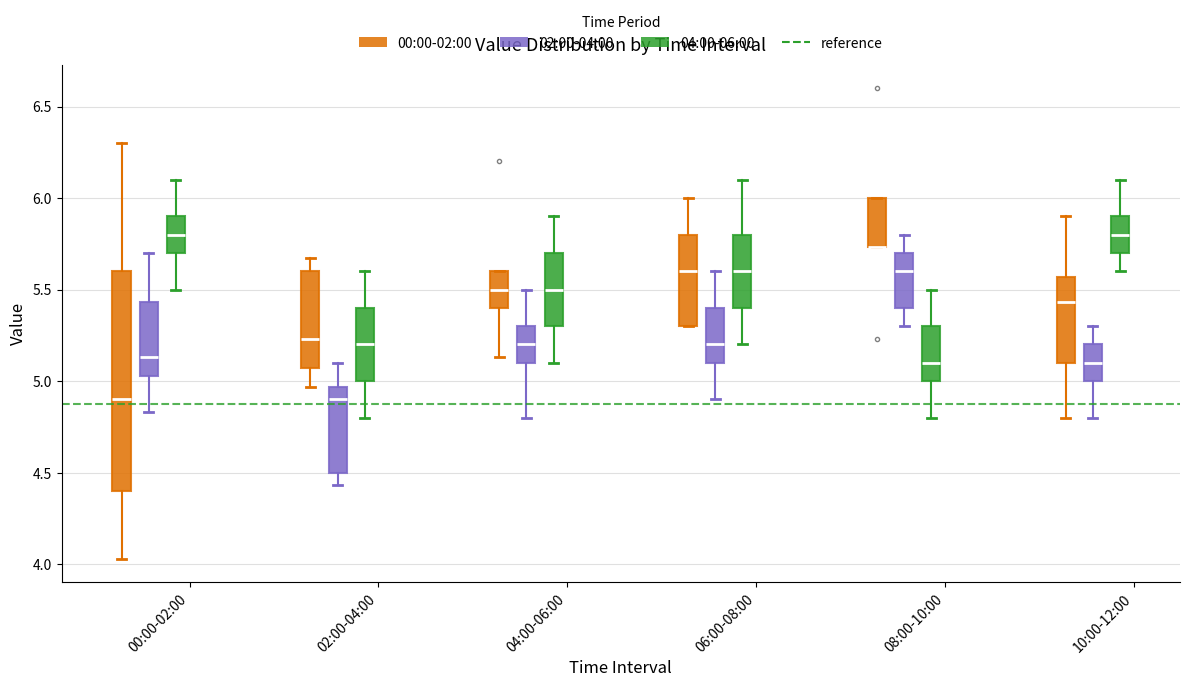

Reading left to right, transcribe this box plot: for each box, give where its median line is, the range the box spans, and where its two whiskers end, as read against the y-axis. The values are not printed on the chart, so give them approximately, as read against the axis.

00:00-02:00 (00:00-02:00): median 4.90, box 4.40 to 5.60, whiskers 4.05 to 6.30
00:00-02:00 (02:00-04:00): median 5.15, box 5.05 to 5.45, whiskers 4.85 to 5.70
00:00-02:00 (04:00-06:00): median 5.80, box 5.70 to 5.90, whiskers 5.50 to 6.10
02:00-04:00 (00:00-02:00): median 5.25, box 5.05 to 5.60, whiskers 4.95 to 5.65
02:00-04:00 (02:00-04:00): median 4.90, box 4.50 to 4.95, whiskers 4.45 to 5.10
02:00-04:00 (04:00-06:00): median 5.20, box 5.00 to 5.40, whiskers 4.80 to 5.60
04:00-06:00 (00:00-02:00): median 5.50, box 5.40 to 5.60, whiskers 5.15 to 5.60
04:00-06:00 (02:00-04:00): median 5.20, box 5.10 to 5.30, whiskers 4.80 to 5.50
04:00-06:00 (04:00-06:00): median 5.50, box 5.30 to 5.70, whiskers 5.10 to 5.90
06:00-08:00 (00:00-02:00): median 5.60, box 5.30 to 5.80, whiskers 5.30 to 6.00
06:00-08:00 (02:00-04:00): median 5.20, box 5.10 to 5.40, whiskers 4.90 to 5.60
06:00-08:00 (04:00-06:00): median 5.60, box 5.40 to 5.80, whiskers 5.20 to 6.10
08:00-10:00 (00:00-02:00): median 5.75 (drawn on the box's lower edge), box 5.75 to 6.00, whiskers 5.75 to 6.00
08:00-10:00 (02:00-04:00): median 5.60, box 5.40 to 5.70, whiskers 5.30 to 5.80
08:00-10:00 (04:00-06:00): median 5.10, box 5.00 to 5.30, whiskers 4.80 to 5.50
10:00-12:00 (00:00-02:00): median 5.45, box 5.10 to 5.55, whiskers 4.80 to 5.90
10:00-12:00 (02:00-04:00): median 5.10, box 5.00 to 5.20, whiskers 4.80 to 5.30
10:00-12:00 (04:00-06:00): median 5.80, box 5.70 to 5.90, whiskers 5.60 to 6.10